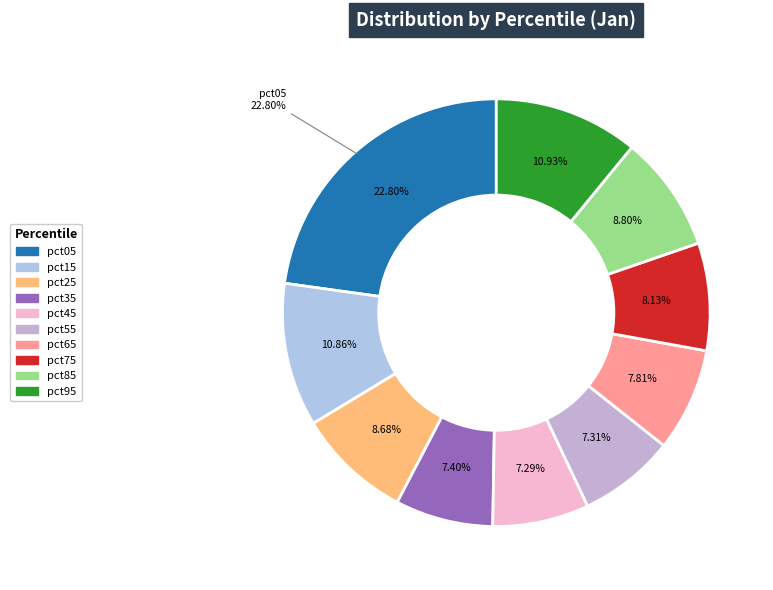

The pct55 slice represents 1% of the pie. True or false?

False